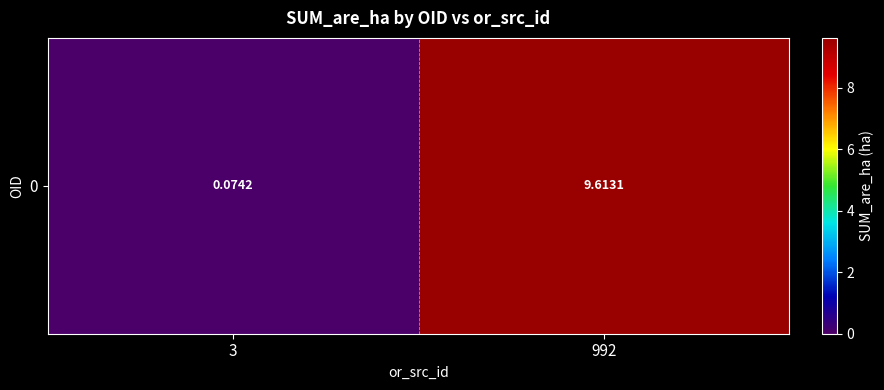

Reading left to right, what are all the values shown in this chart?

0.1	9.6